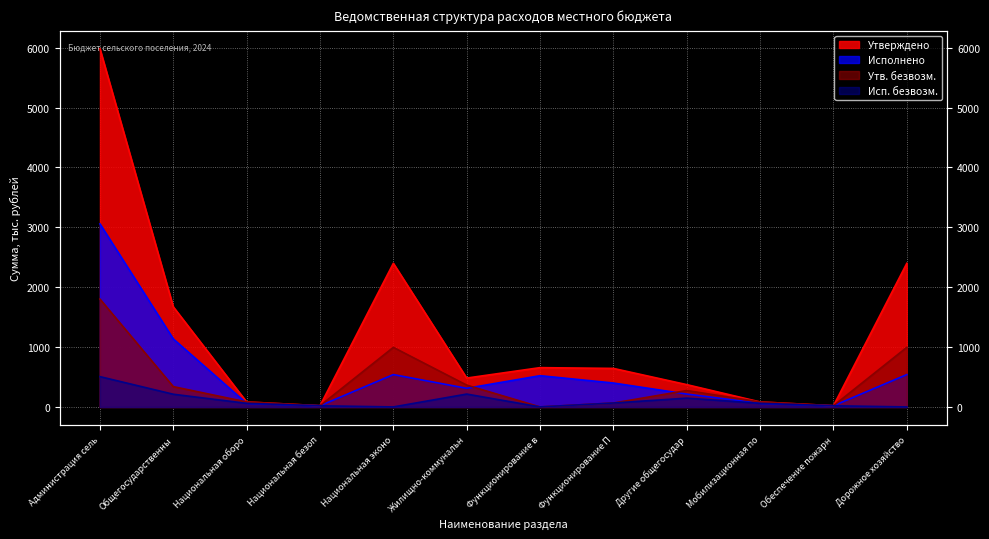

At which category does Утв. безвозм. reach its first local valley?

Национальная безоп